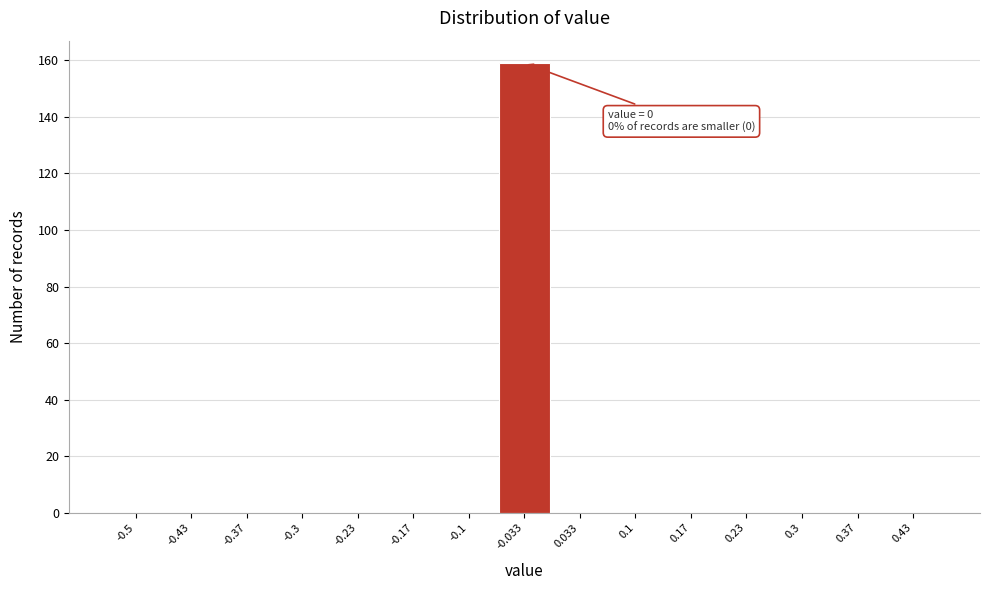

Reading left to right, extract all data points from this chart.

-0.5=0	-0.43=0	-0.37=0	-0.3=0	-0.23=0	-0.17=0	-0.1=0	-0.033=159	0.033=0	0.1=0	0.17=0	0.23=0	0.3=0	0.37=0	0.43=0